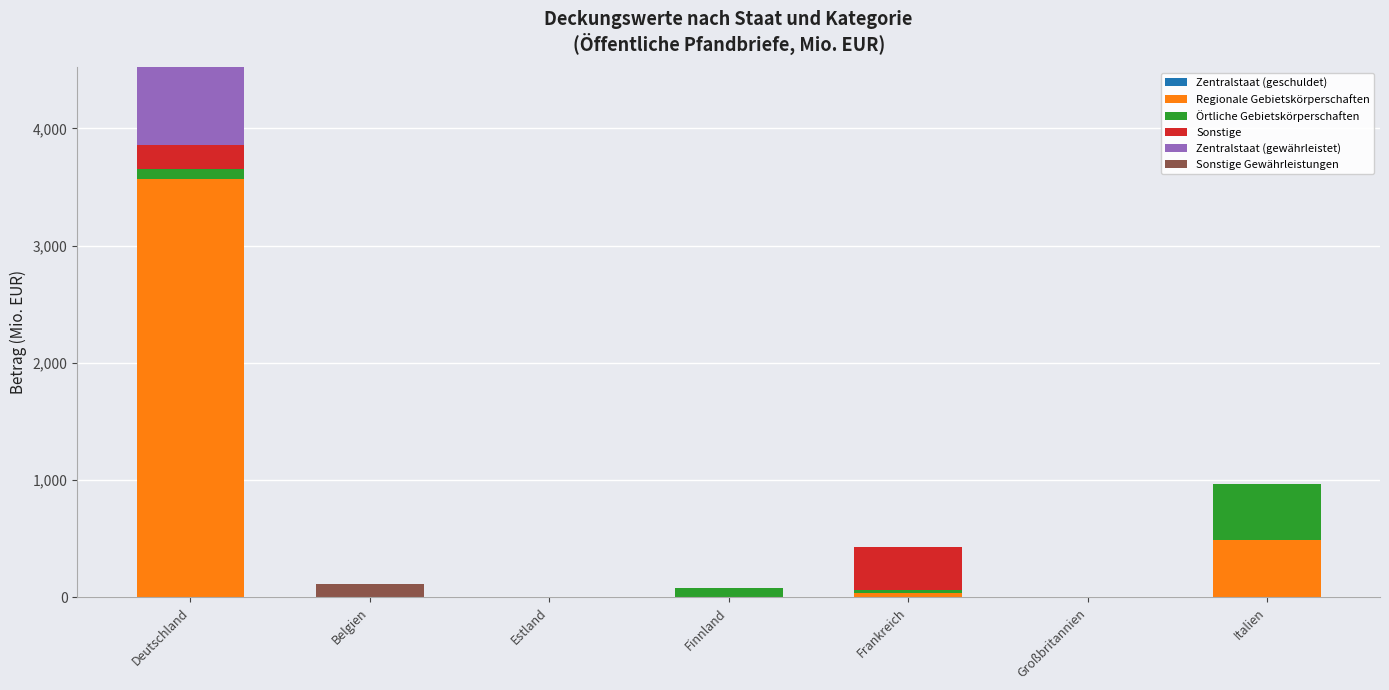

What is the total value across all series at Italien?

969.9